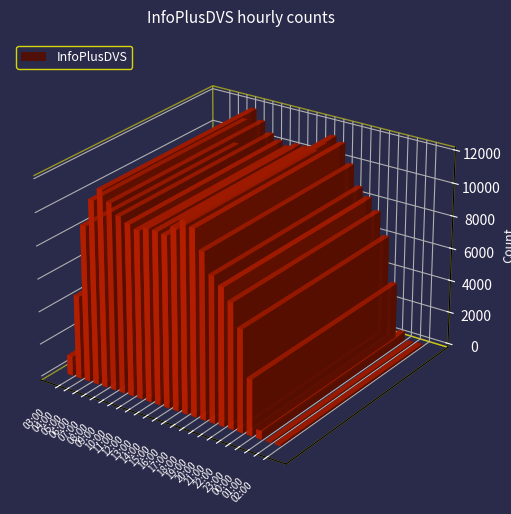

What is the label of the 1st bar from the right?

02:00